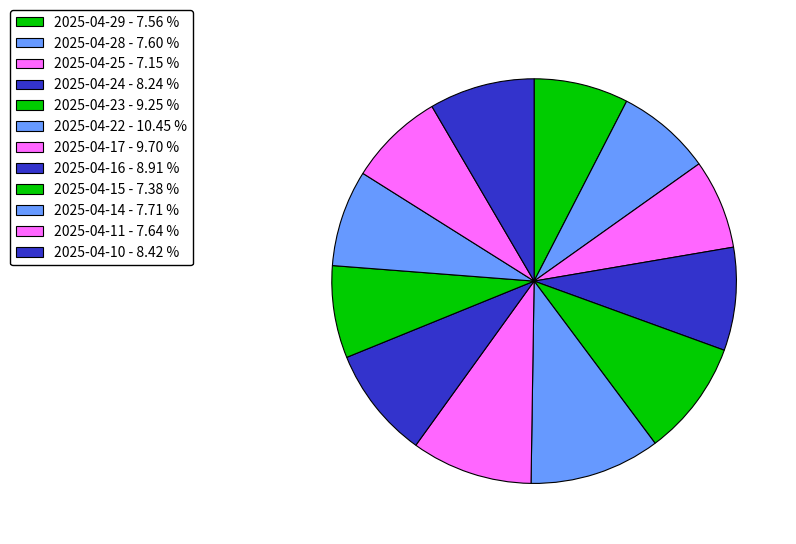

How many slices are in this pie chart?

12